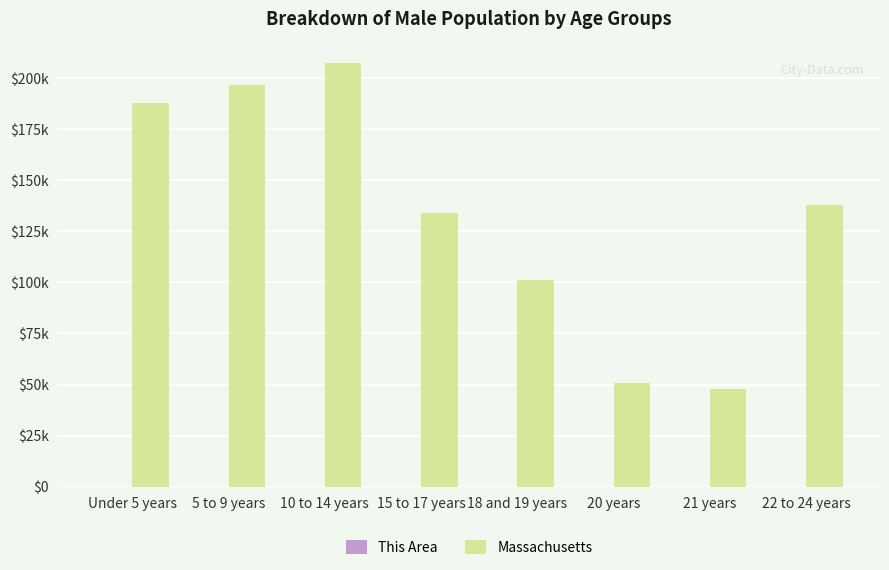

Are the bars horizontal?

No